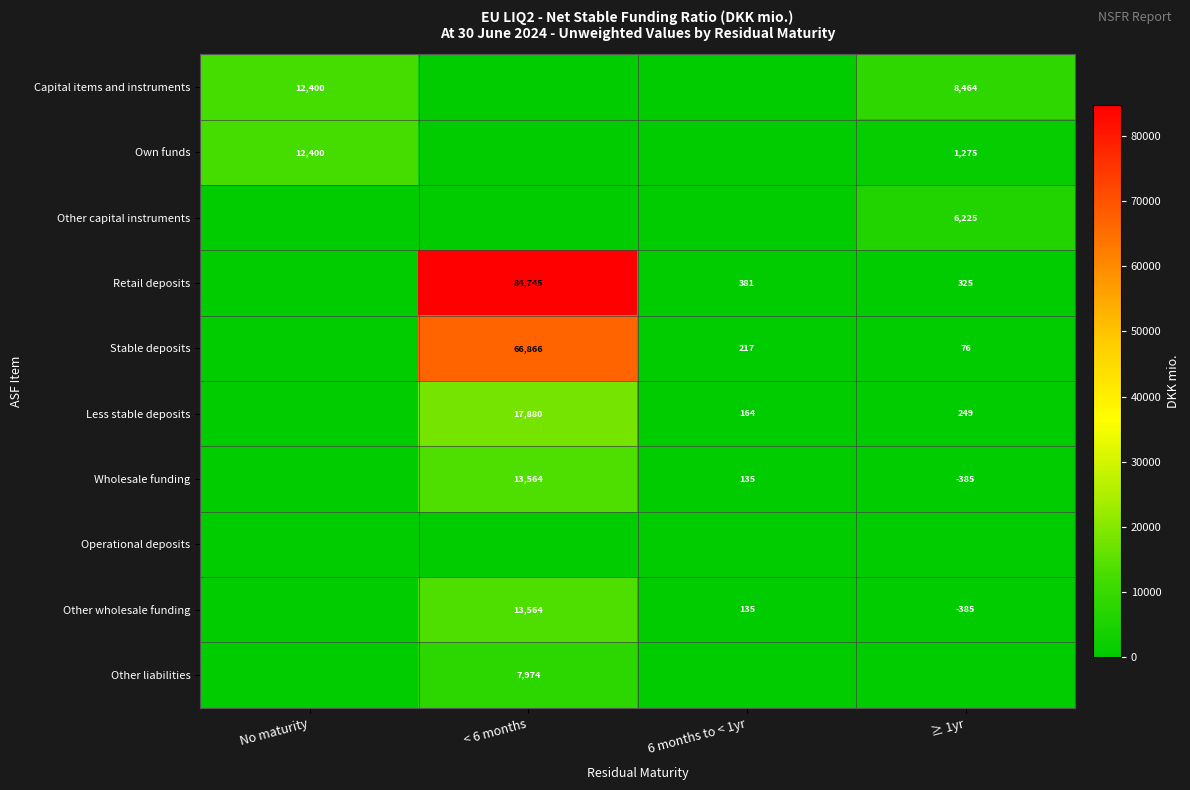

What is the sum of the Less stable deposits values at 6 months to < 1yr and < 6 months?

18044